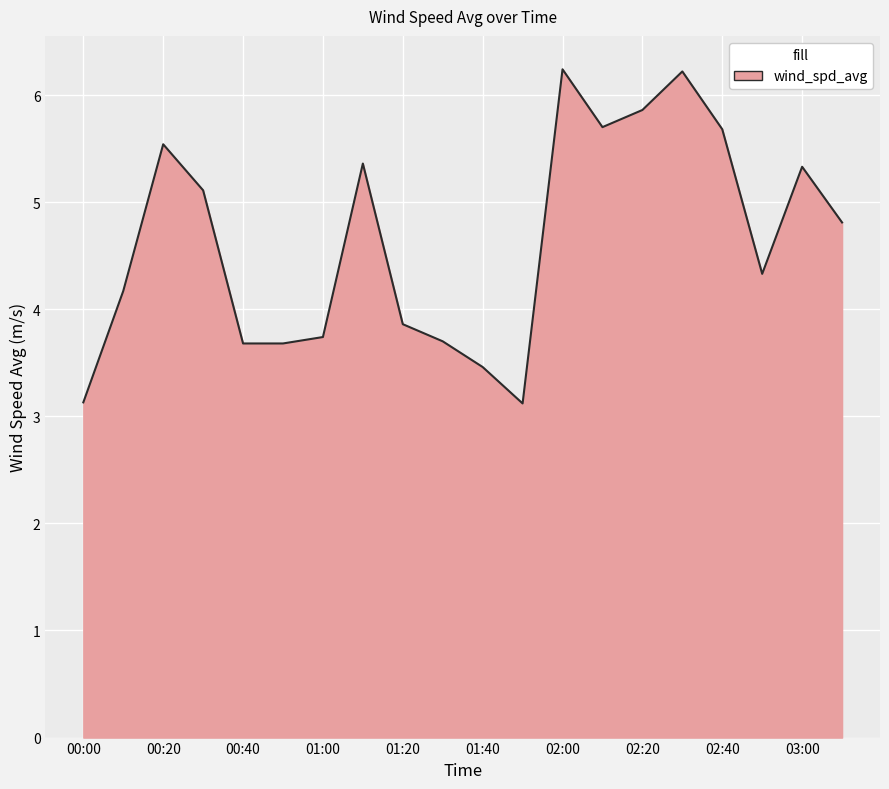

Reading left to right, extract all data points from this chart.

3.1	4.2	5.5	5.1	3.7	3.7	3.7	5.4	3.9	3.7	3.5	3.1	6.2	5.7	5.9	6.2	5.7	4.3	5.3	4.8